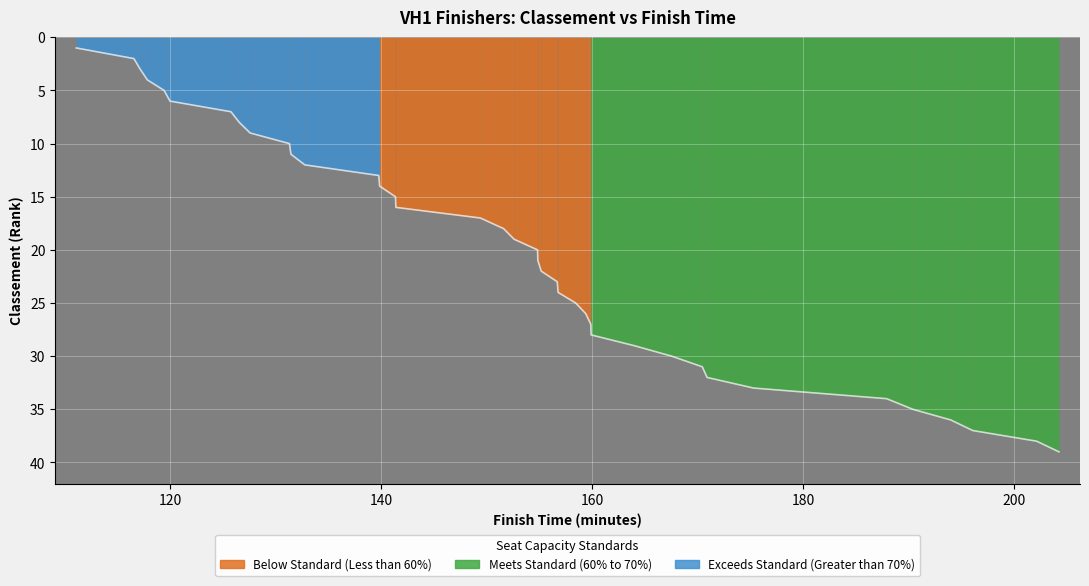

How many data points are less than 20?

19